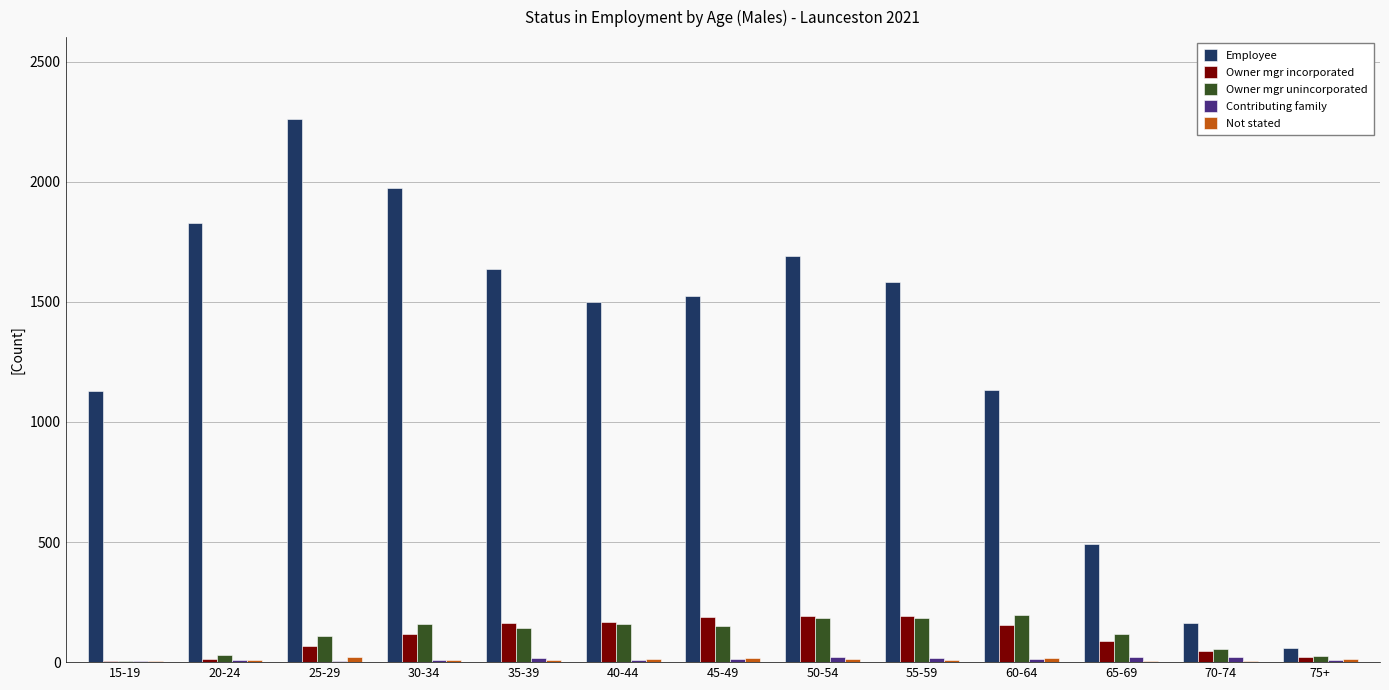

Which category has the highest value across all series?

25-29